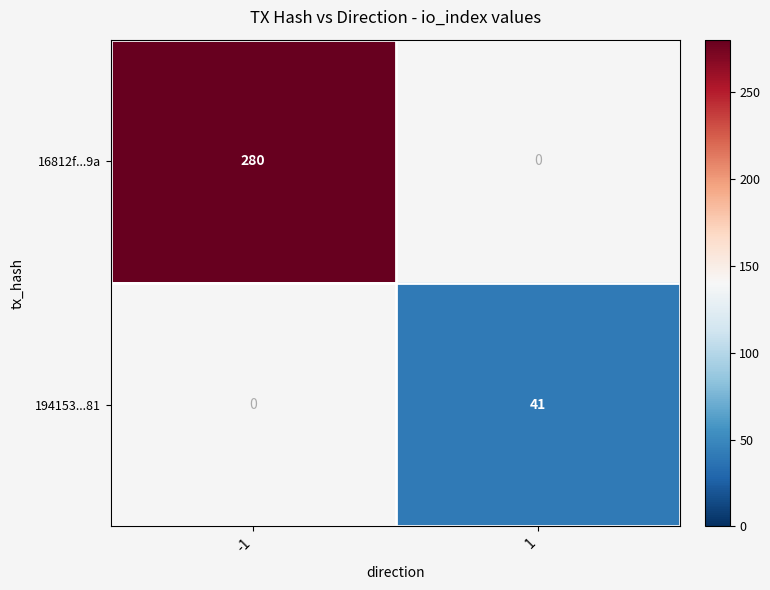

At -1, list the series in order from largest to smallest.

16812f...9a, 194153...81